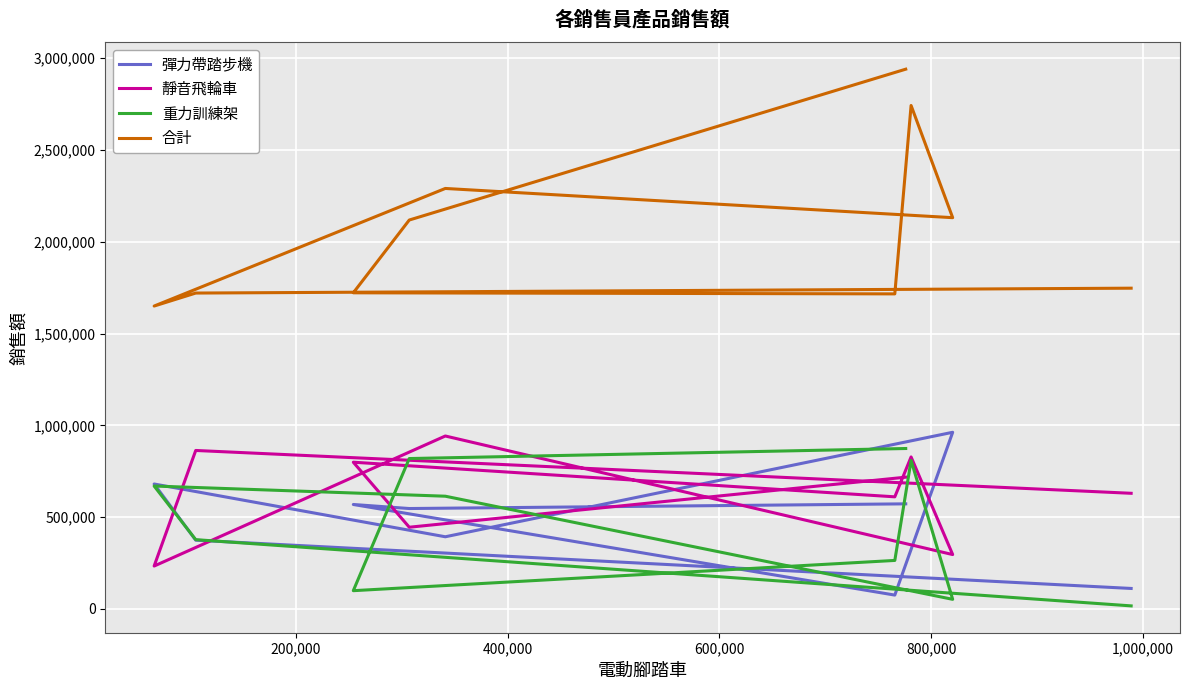

True or false: 重力訓練架 has more than 1 interior local peaks.

True